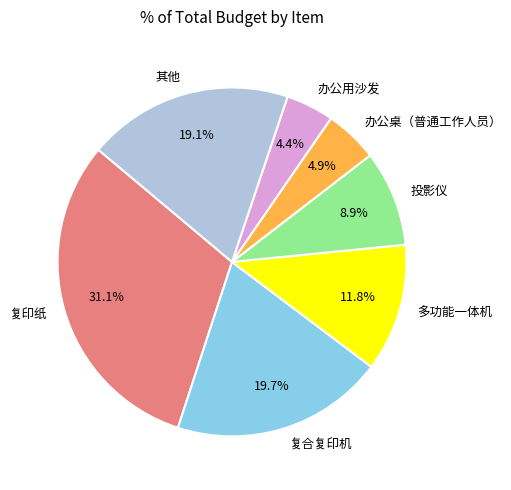

What is the largest slice in the pie chart?

复印纸